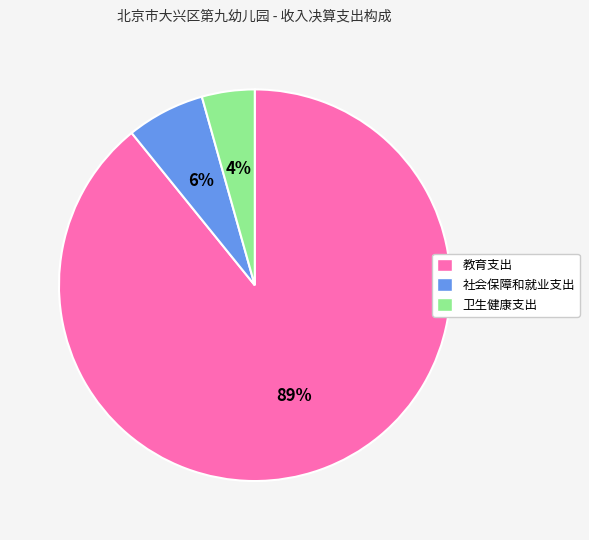

To the nearest percent, what is the difference between the 社会保障和就业支出 and 卫生健康支出 slice percentages?

2%